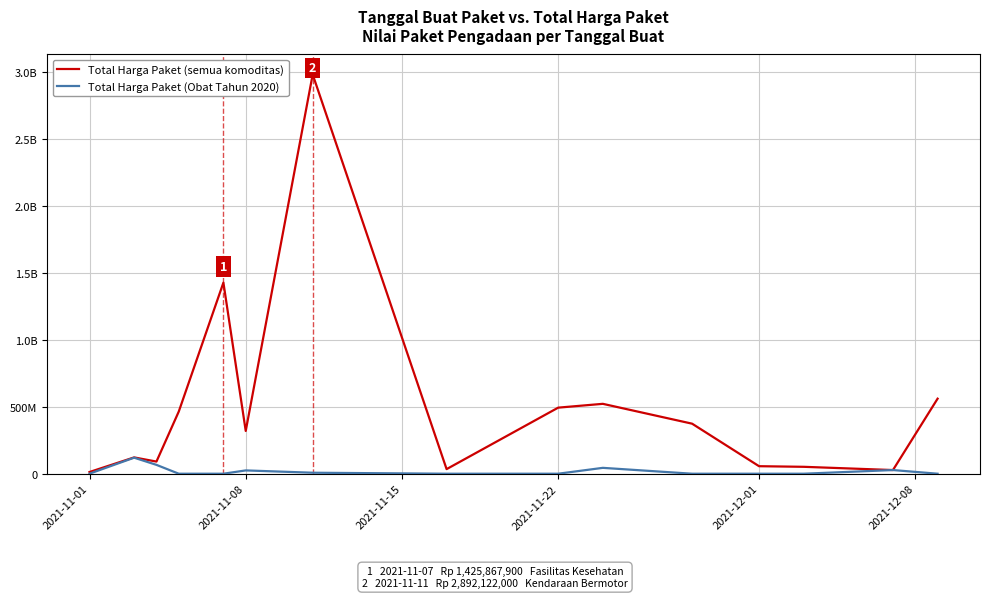

True or false: Total Harga Paket (Obat Tahun 2020) has more than 1 points higher than both neighbors.

True